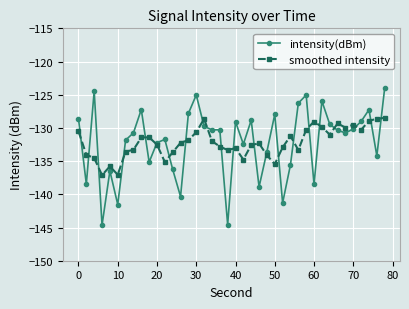

Rank the series by their maximum value, from highest to lowest.

intensity(dBm), smoothed intensity